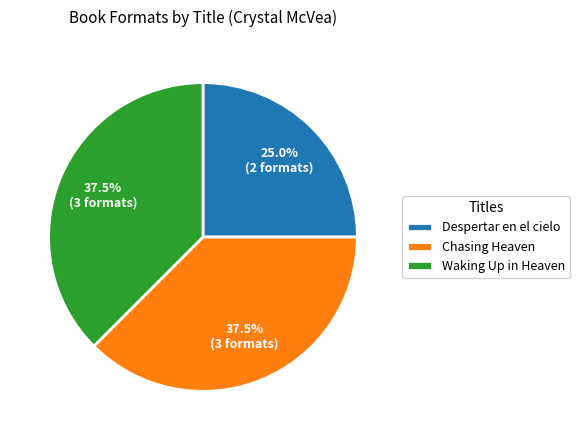

What is the total percentage of Chasing Heaven and Waking Up in Heaven?

75.0%